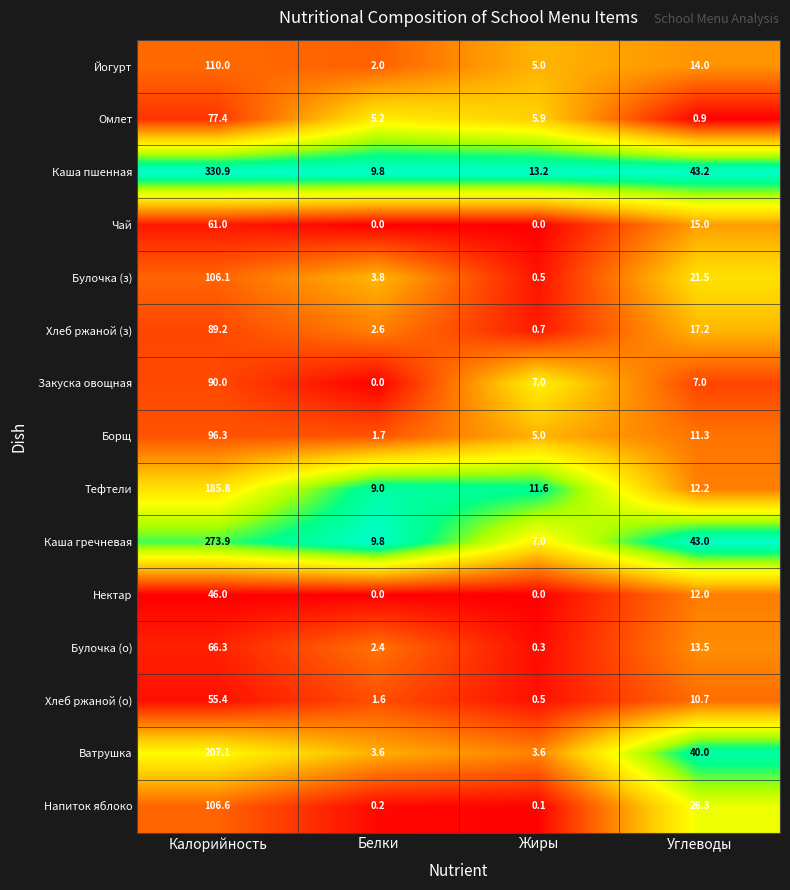

What is the maximum value shown in the chart?

330.9